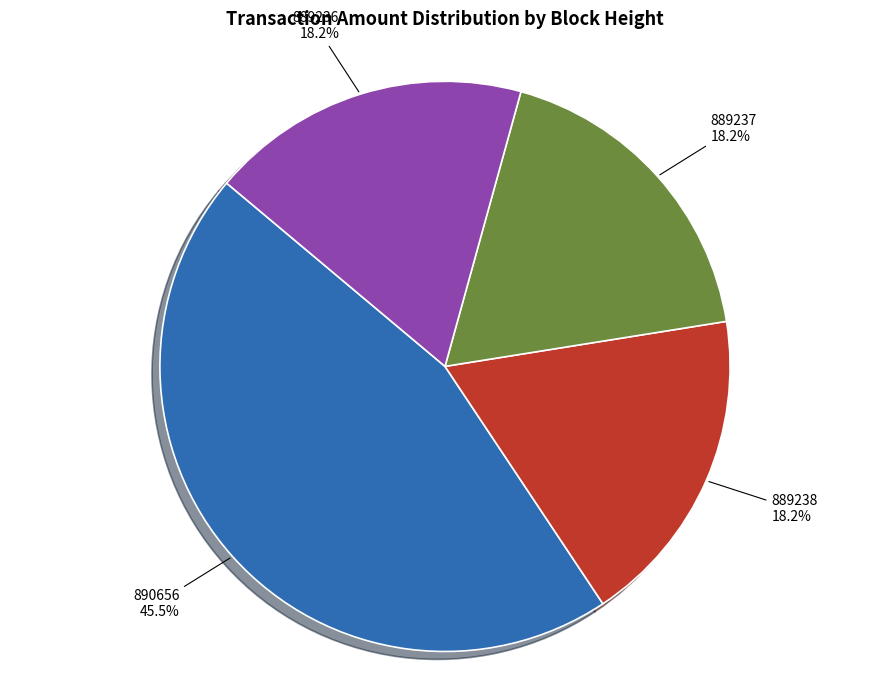

Is there a majority slice in this chart?

No